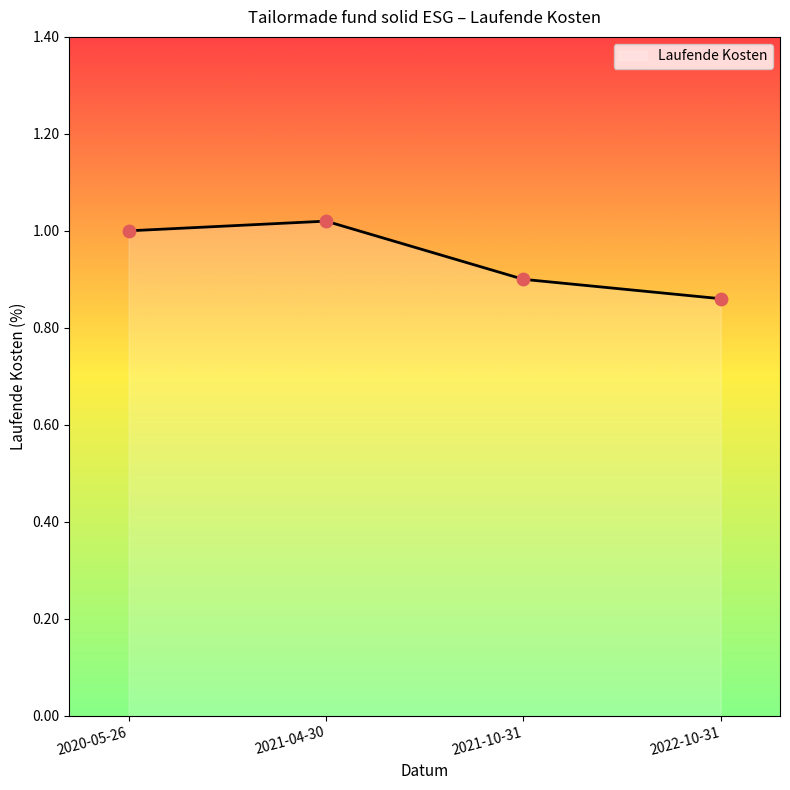

What is the change in value from 2020-05-26 to 2022-10-31?

-0.1